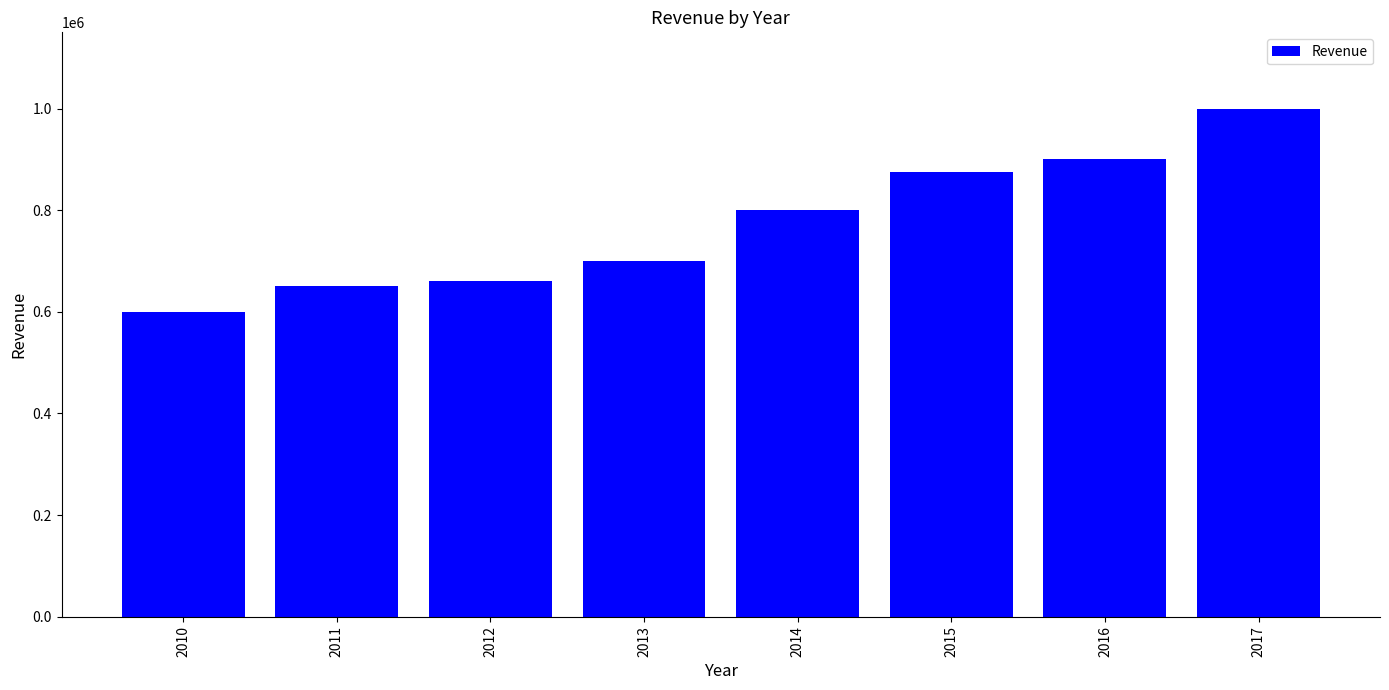

How many categories are shown in the chart?

8